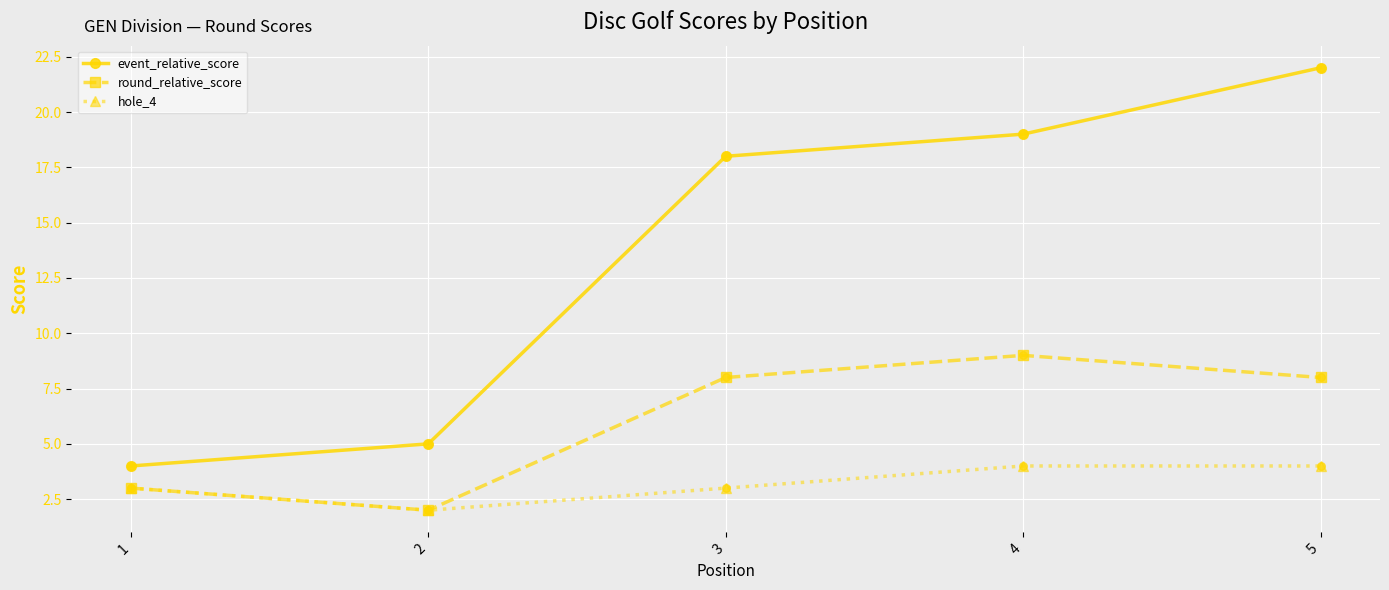

What are all the series names shown in the legend?

event_relative_score, round_relative_score, hole_4